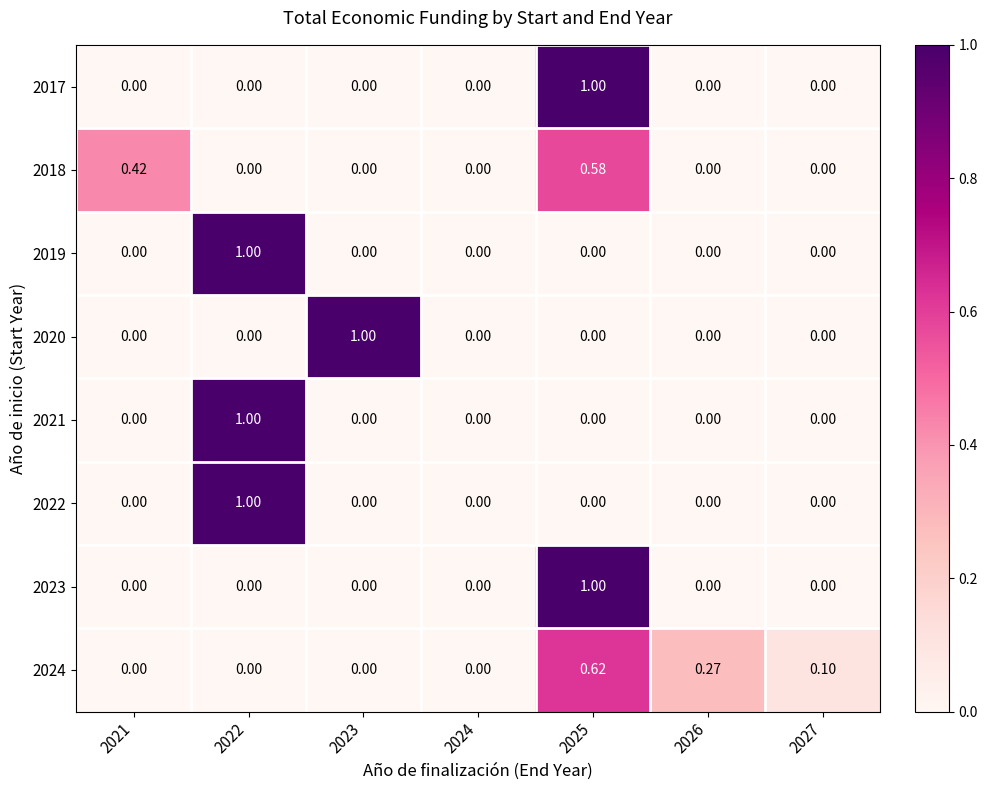

Is the value of 2023 at 2026 greater than the value of 2019 at 2022?

No